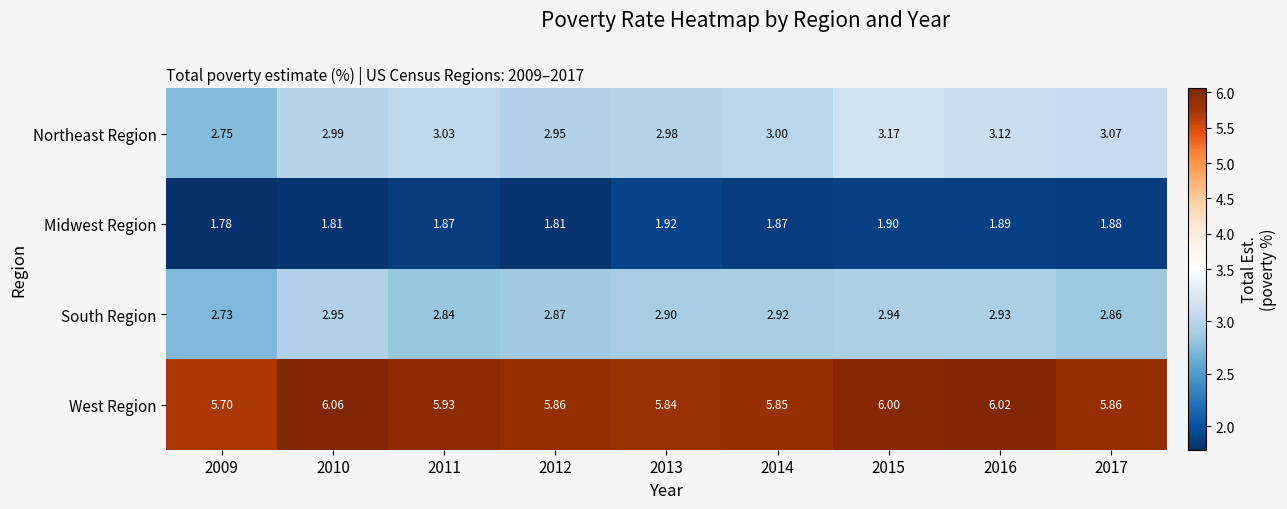

Which series has the widest spread of values?

Northeast Region